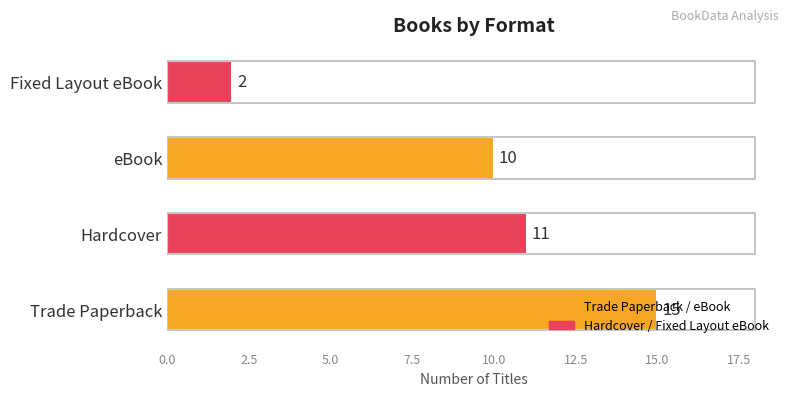

What is the sum of the values at Trade Paperback and Fixed Layout eBook?

17